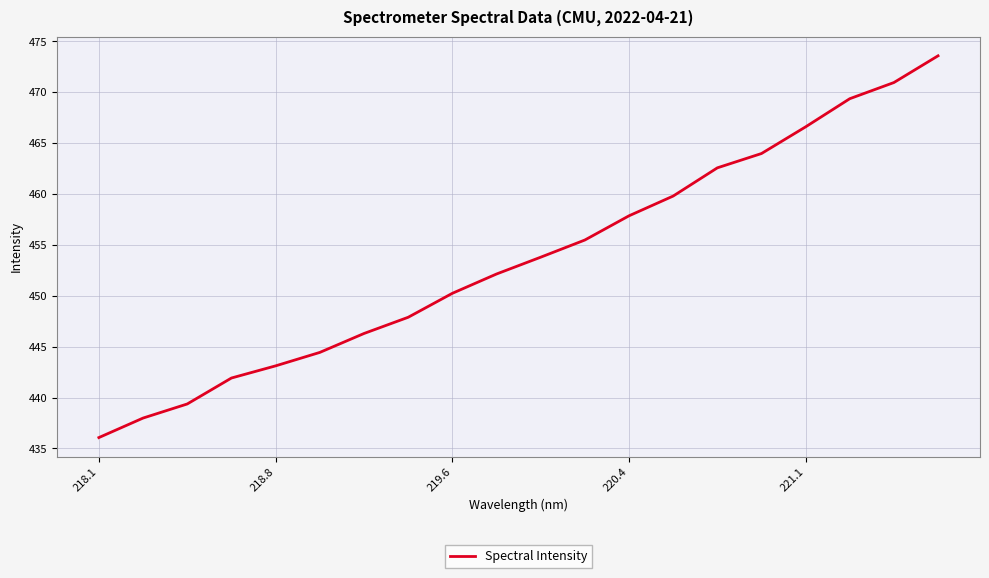

What is the smallest value displayed?

436.1